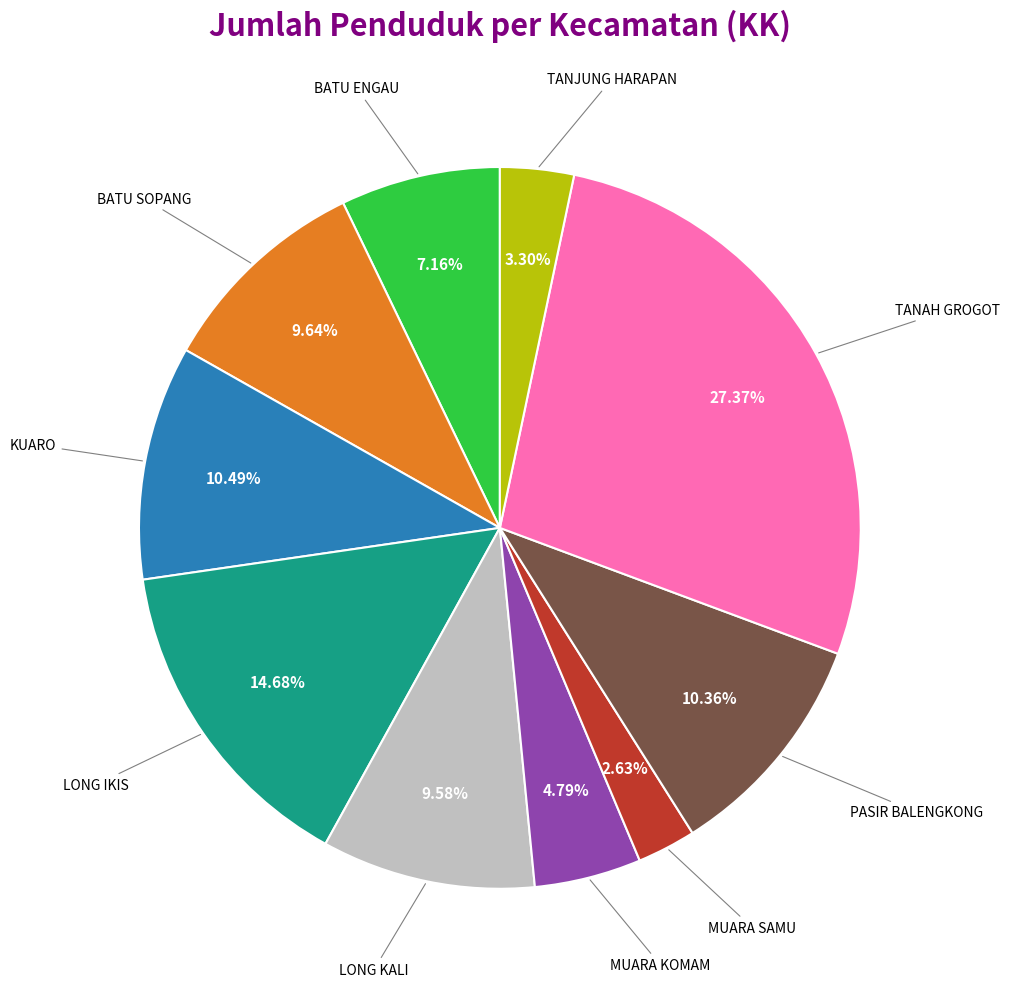

Does any single category account for the majority?

No